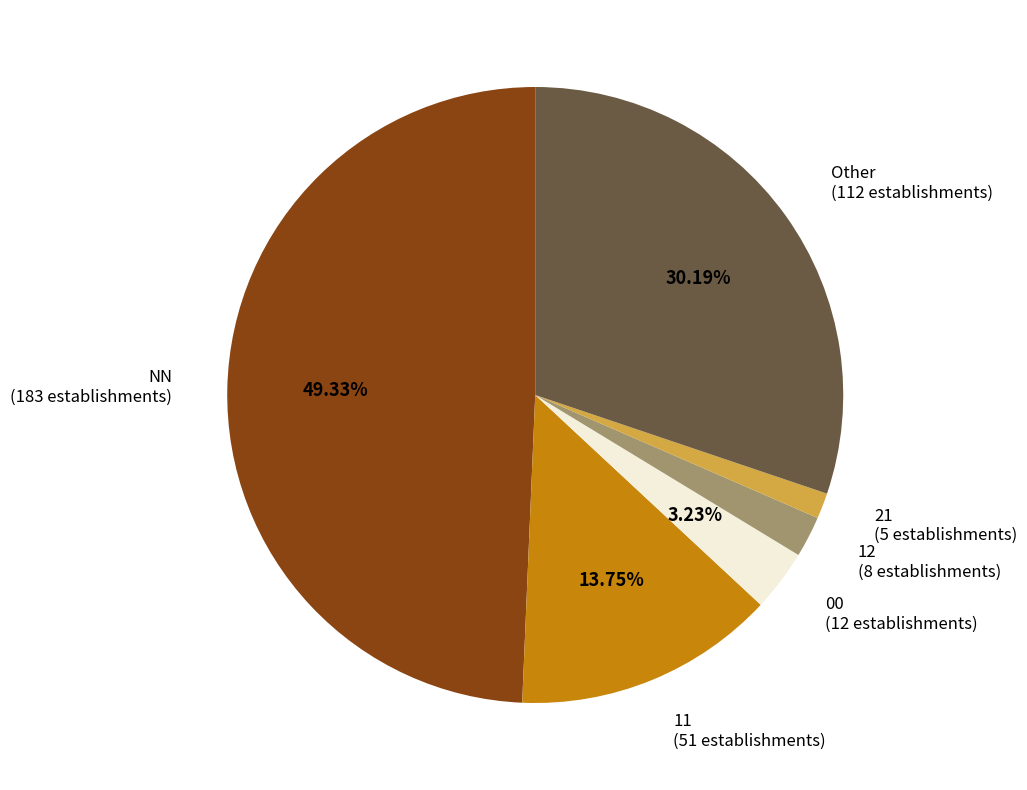

Between 00 and 12, which is larger?

00